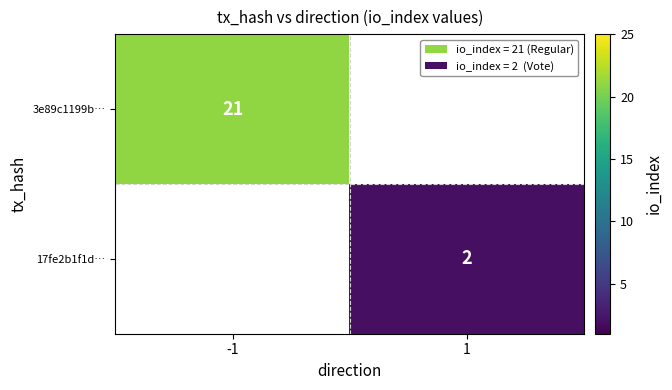

Is it true that 3e89c1199b… equals 21 at -1?

True